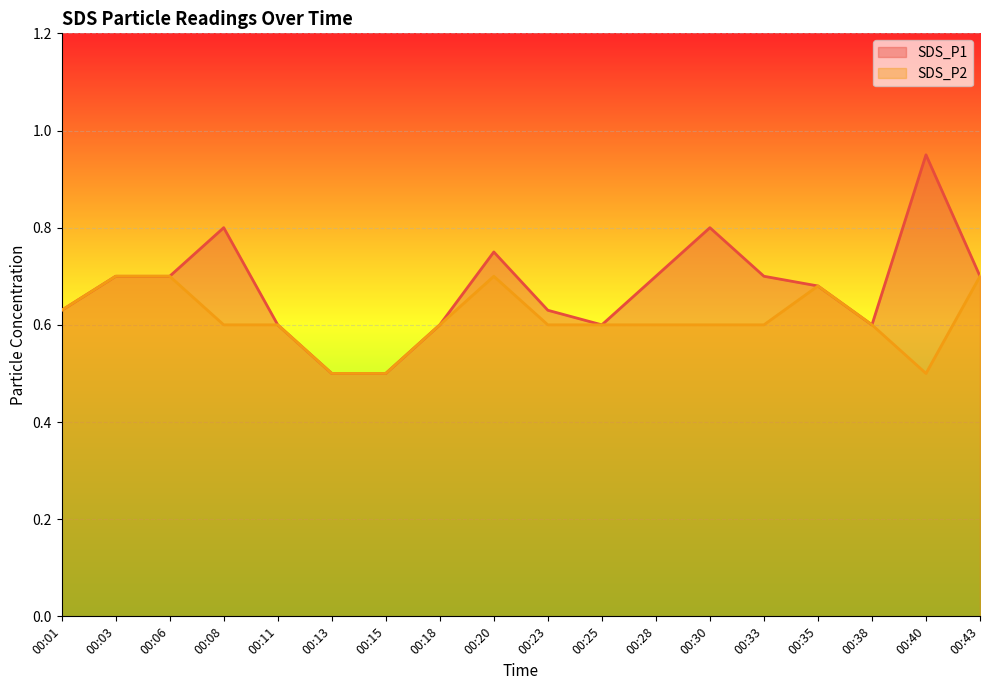

True or false: SDS_P2 and SDS_P1 cross at least once.

False